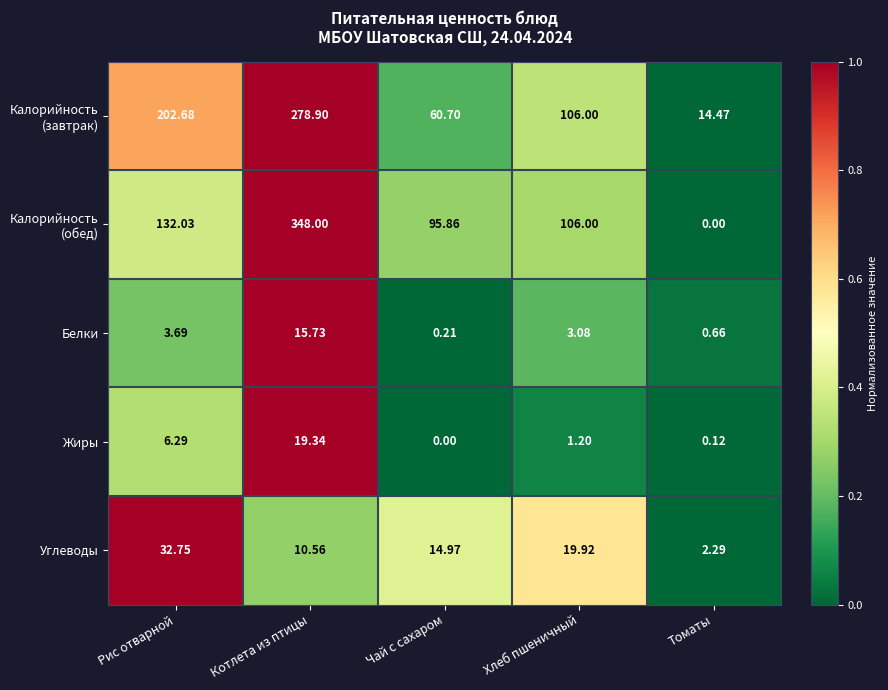

Rank the categories by Жиры value from lowest to highest.

Чай с сахаром, Томаты, Хлеб пшеничный, Рис отварной, Котлета из птицы